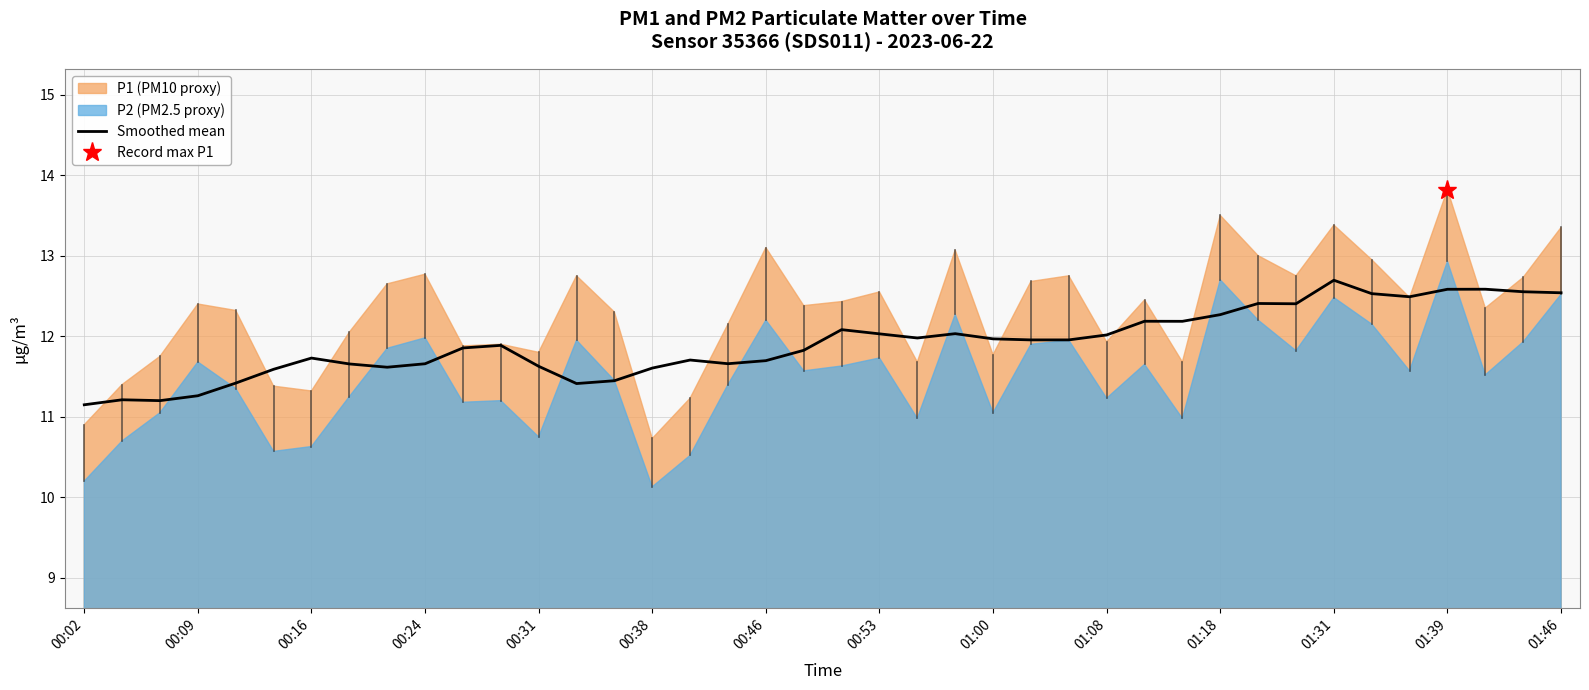

The value of Smoothed mean at 01:08 is 12.0. True or false?

True